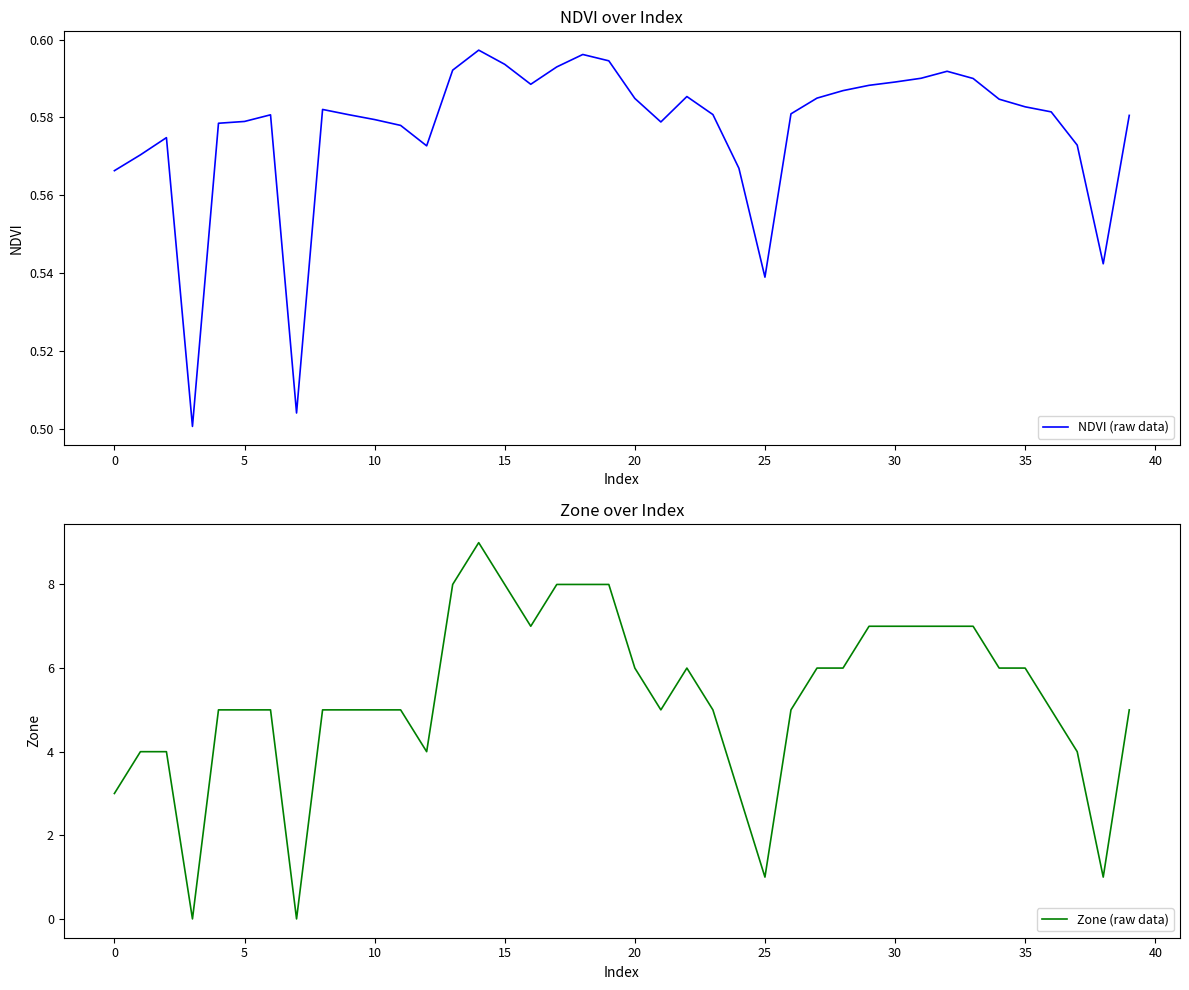

Which series changed the most between 10 and 14?

Zone (raw data)